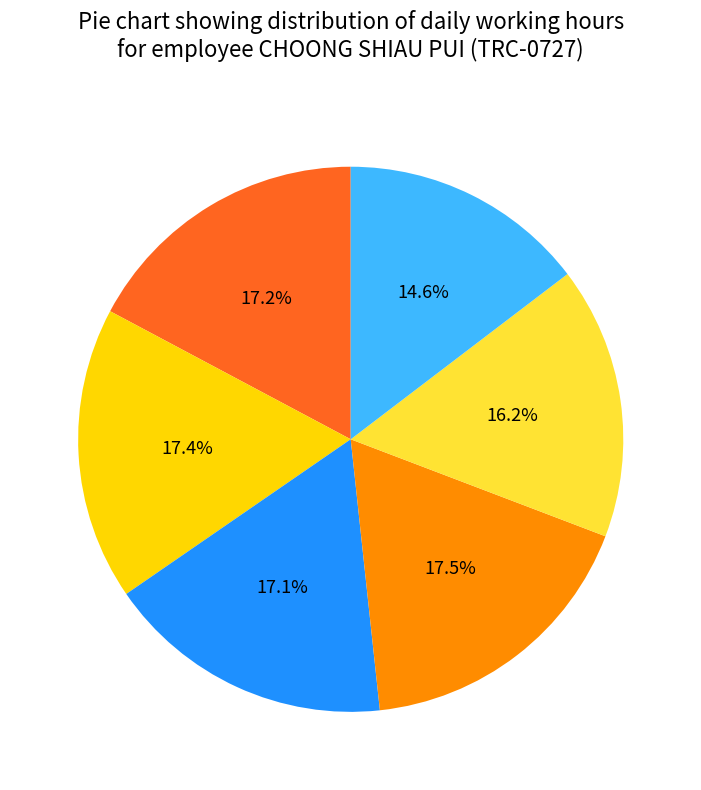

Is there any slice that represents more than half of the pie?

No